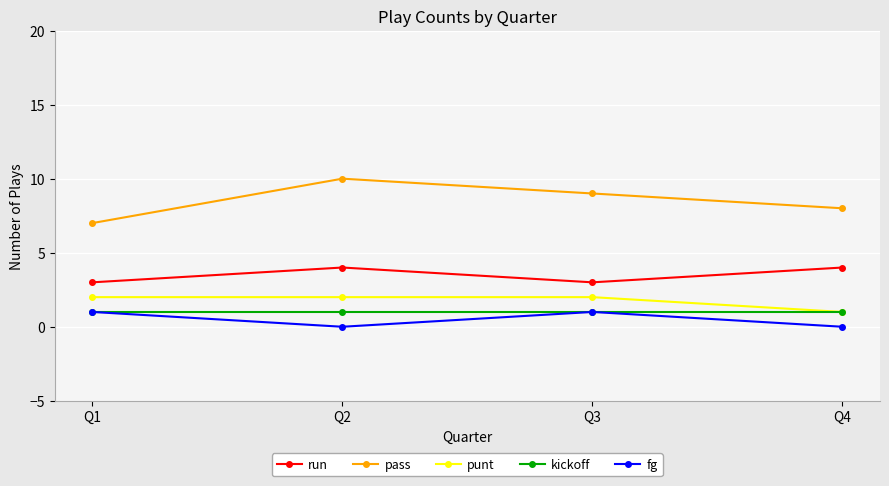

Which series has the widest spread of values?

pass